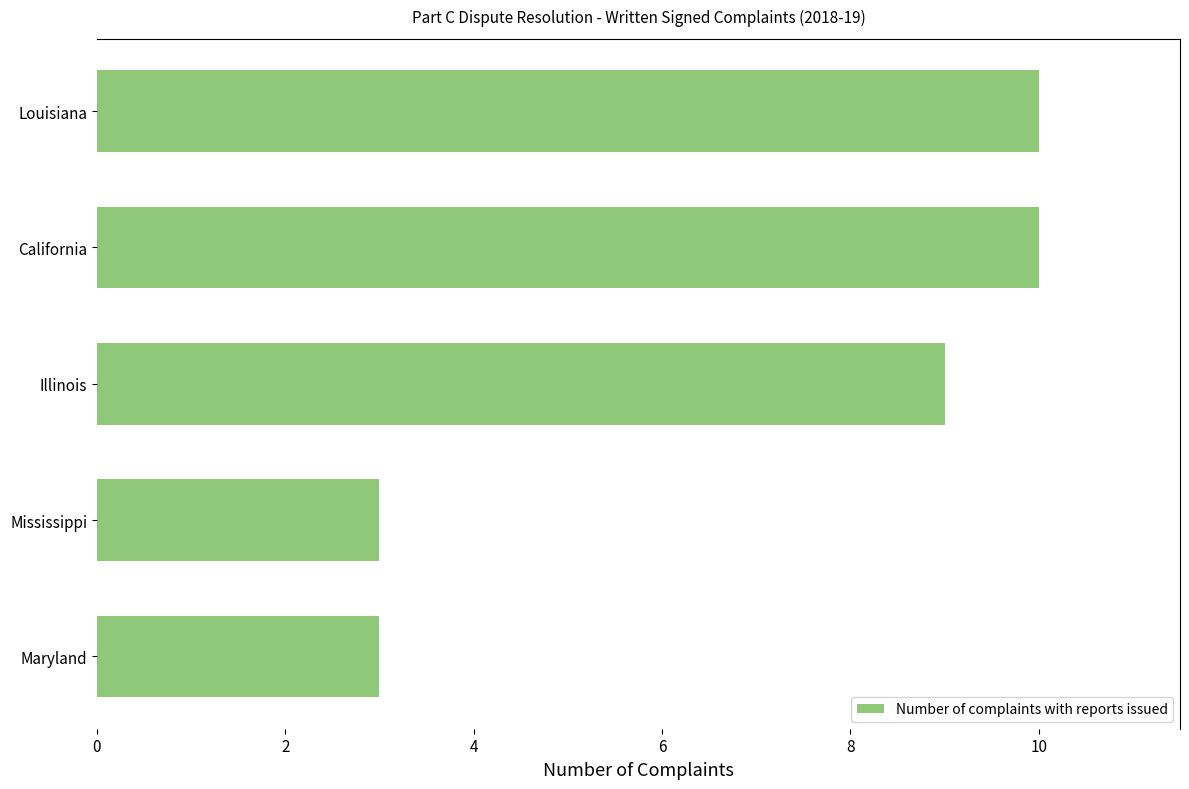

What is the difference between the maximum and minimum values?

7